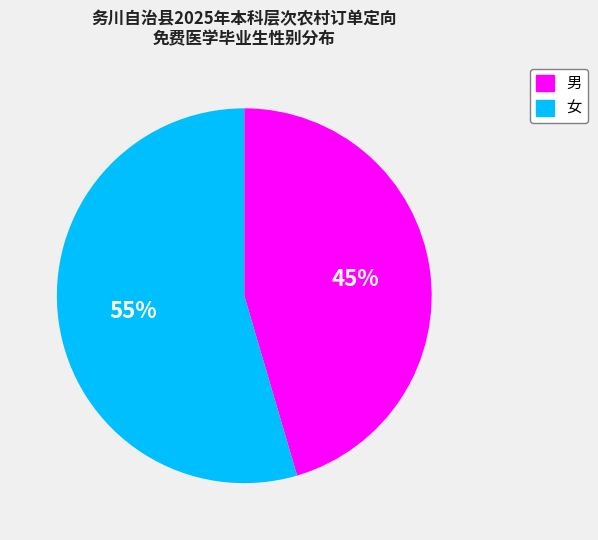

How many segments does this pie chart have?

2